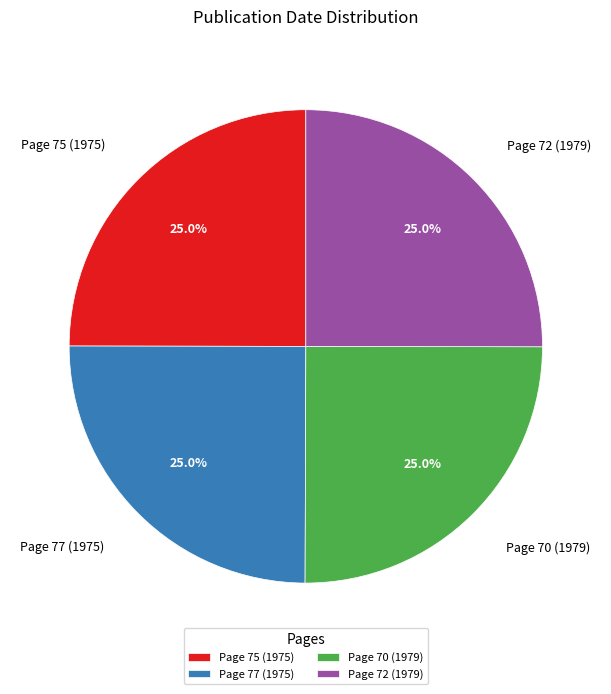

What percentage do Page 72 (1979) and Page 75 (1975) together represent?

50.0%